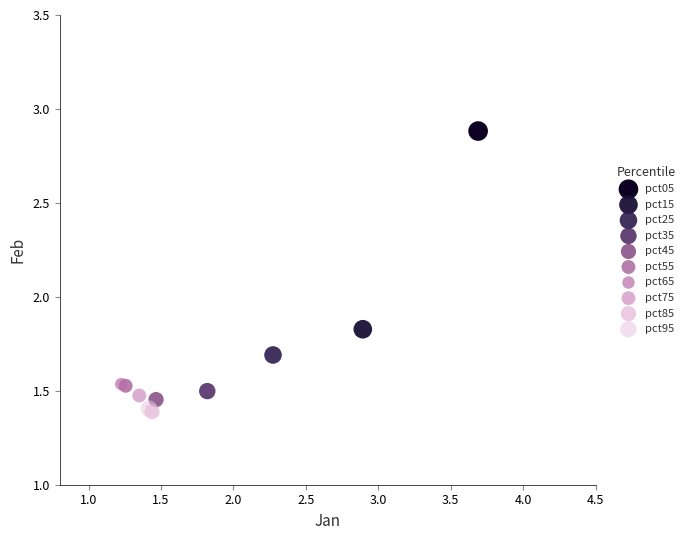

What are all the series names shown in the legend?

pct05, pct15, pct25, pct35, pct45, pct55, pct65, pct75, pct85, pct95